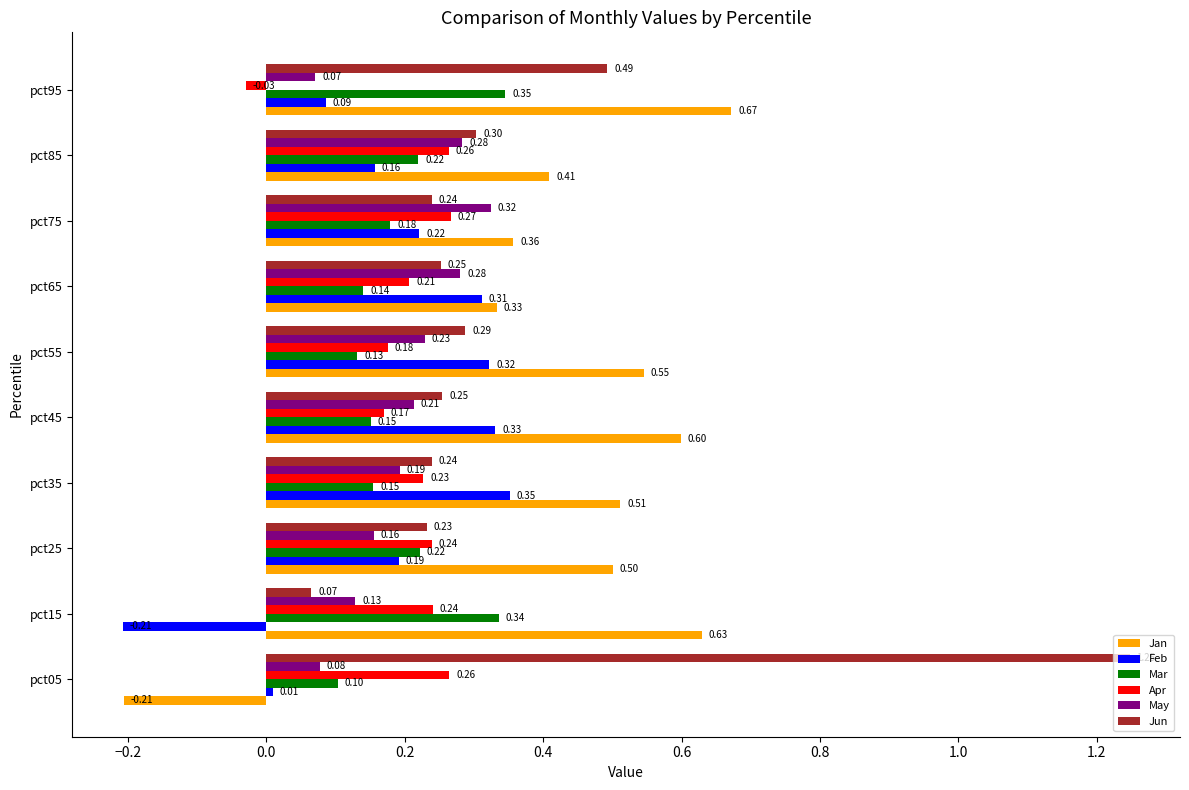

Which series has the largest range (max minus min)?

Jun